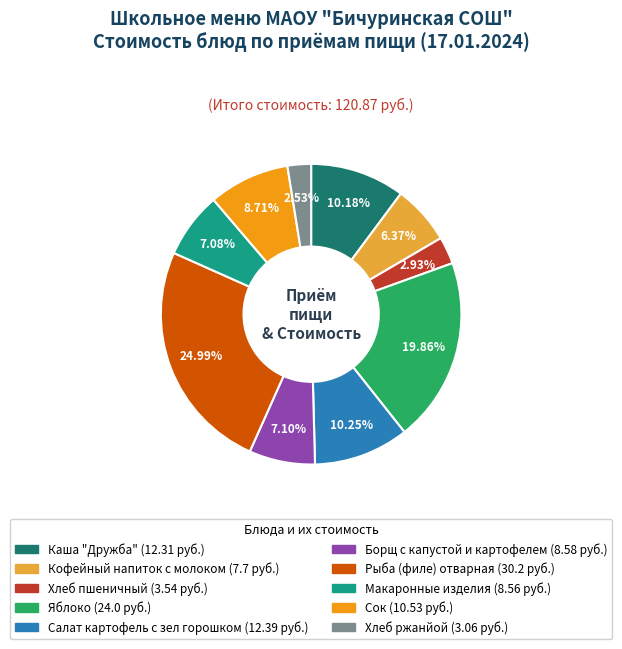

Is there any slice that represents more than half of the pie?

No